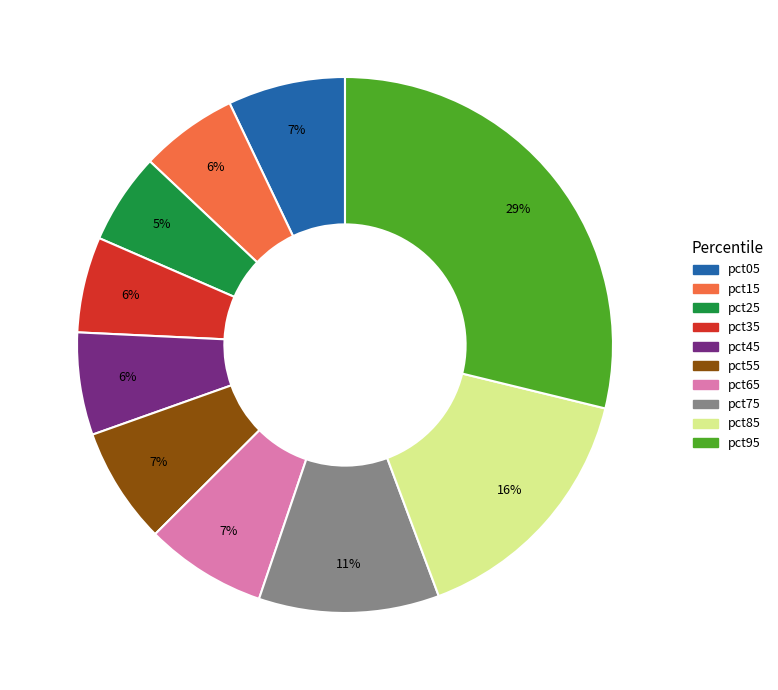

To the nearest percent, what is the combined percentage of pct45 and pct95?

35%